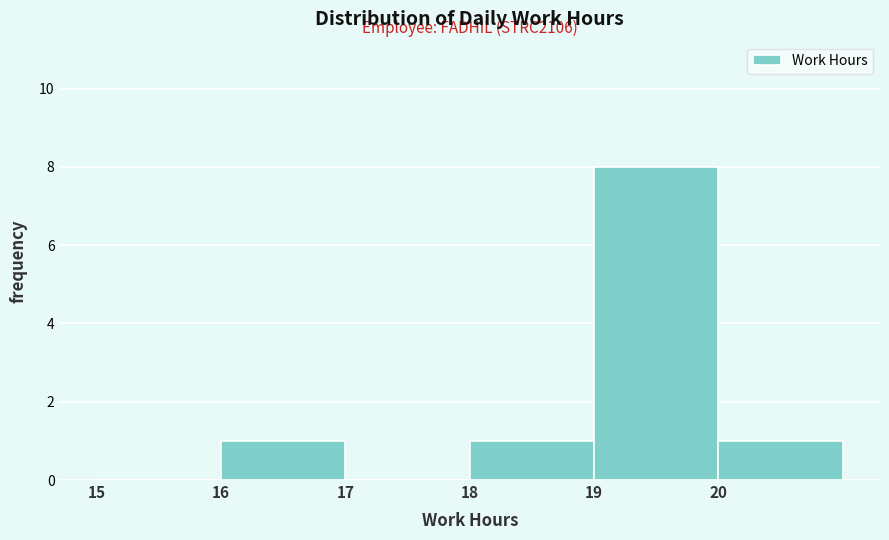

Over which range of the x-axis is the bar tallest?

19 to 20